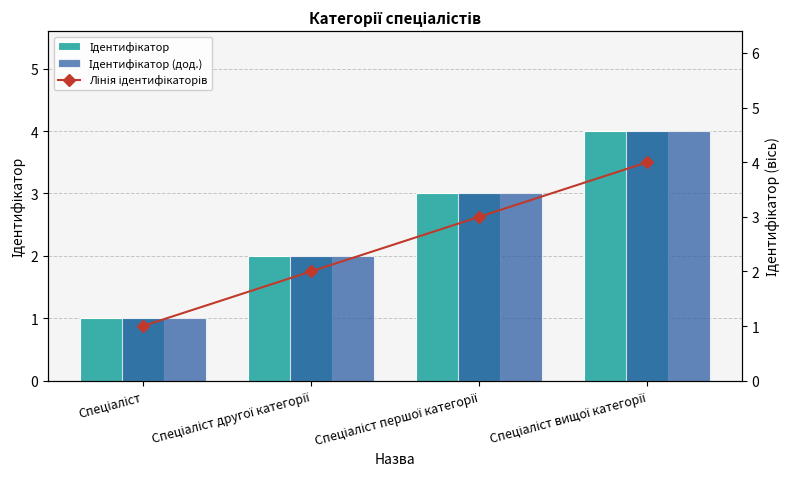

What is the value of the Лінія ідентифікаторів bar at the 4th from the left?

4